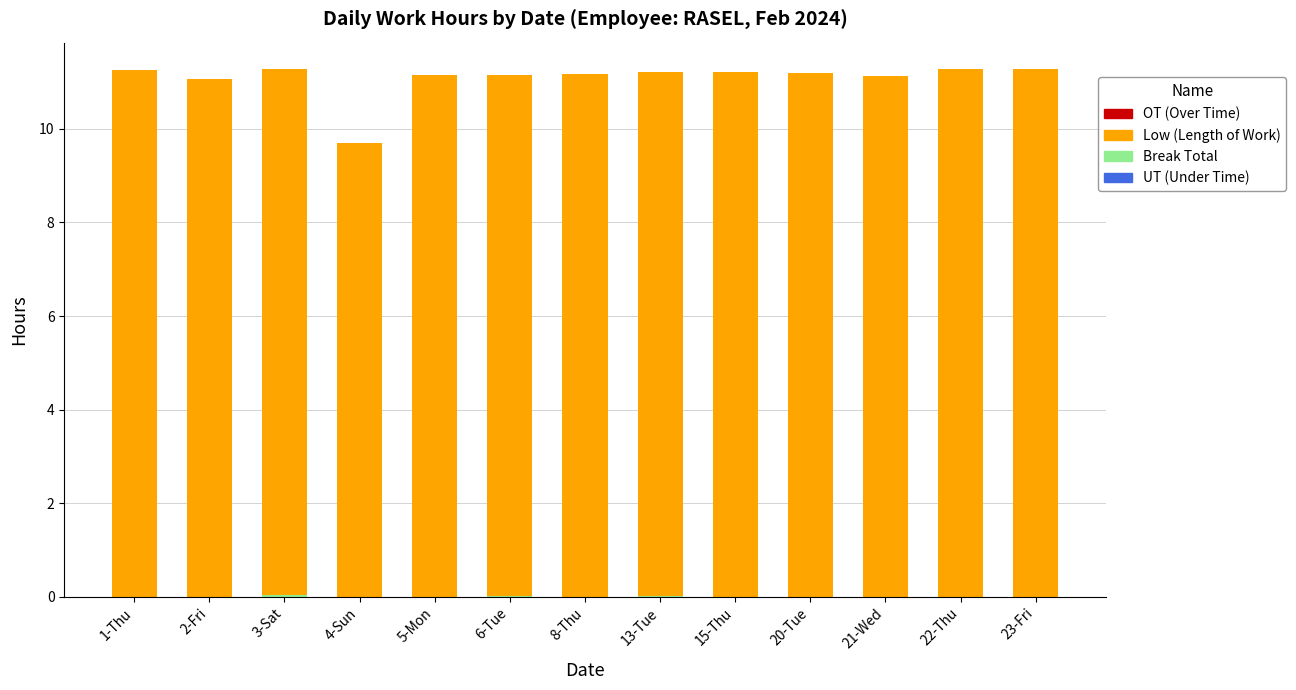

What is the total value across all series at 5-Mon?

11.2